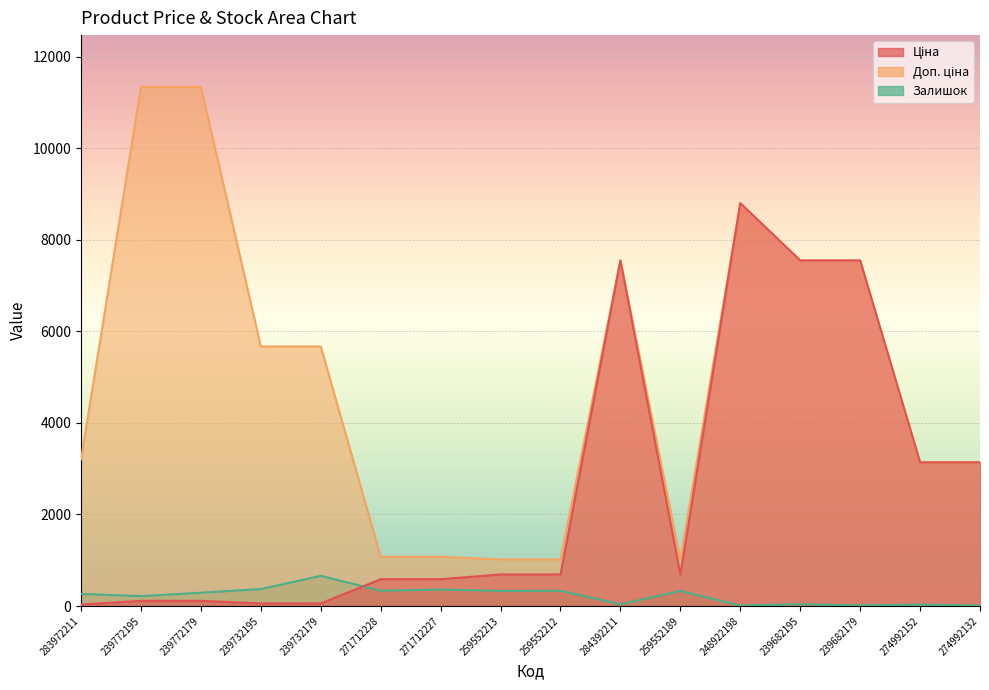

True or false: Доп. ціна and Залишок cross at least once.

False